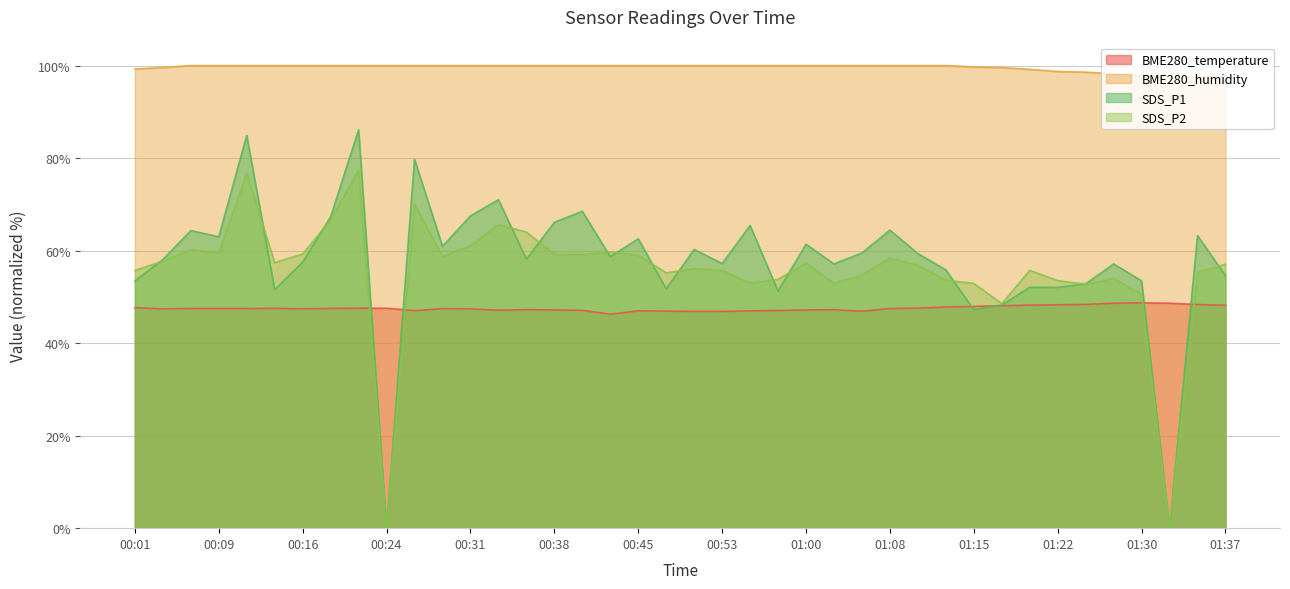

What is the label of the 29th point from the right?

00:28